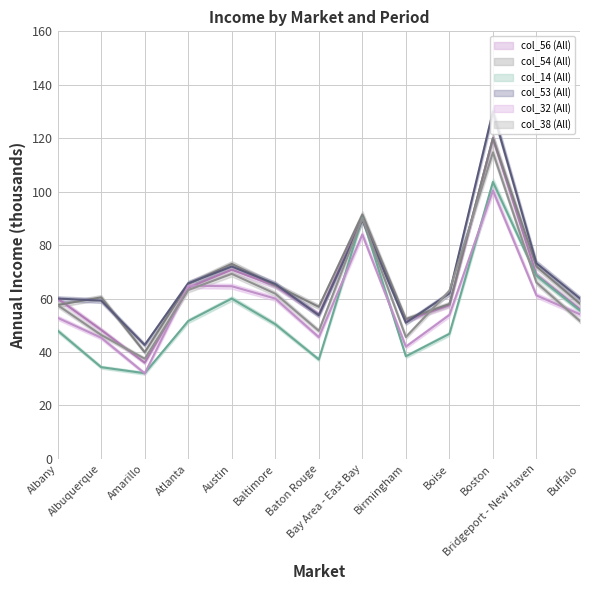

At which label does col_53 (All) reach its minimum?

Amarillo